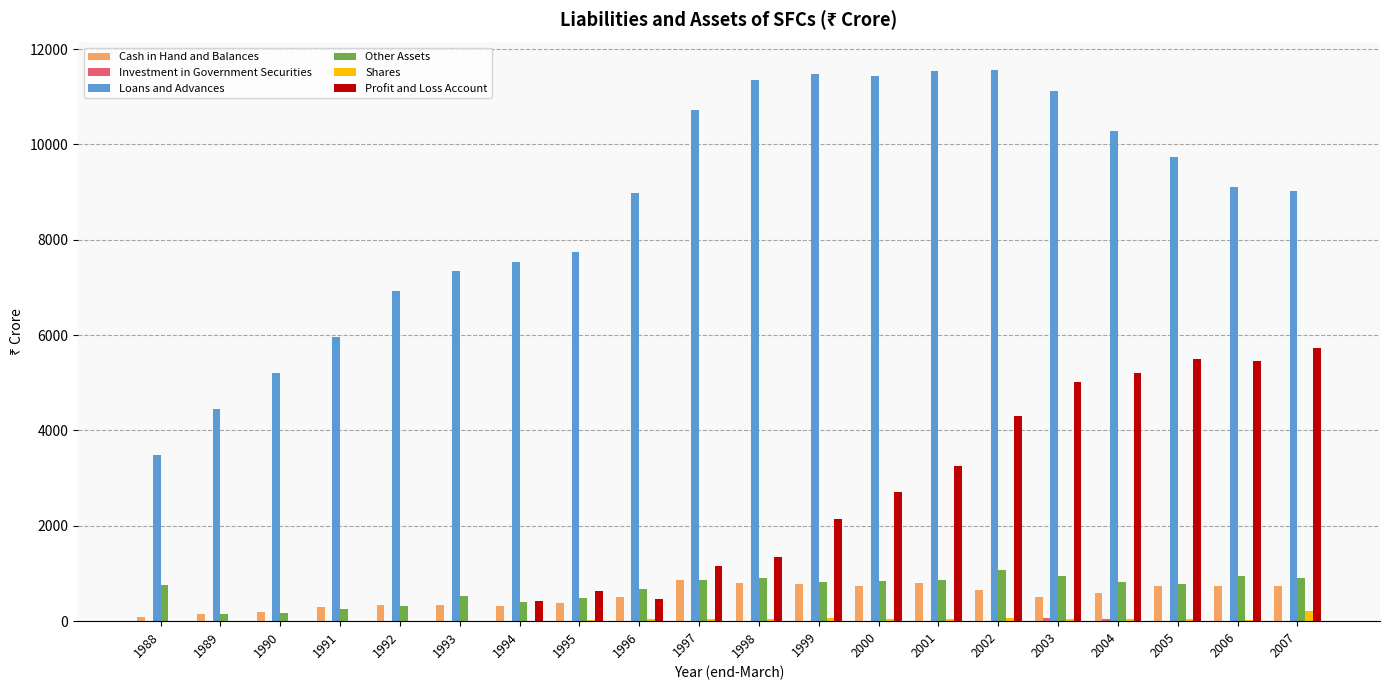

True or false: Other Assets has a value of 397 at 1994.

True